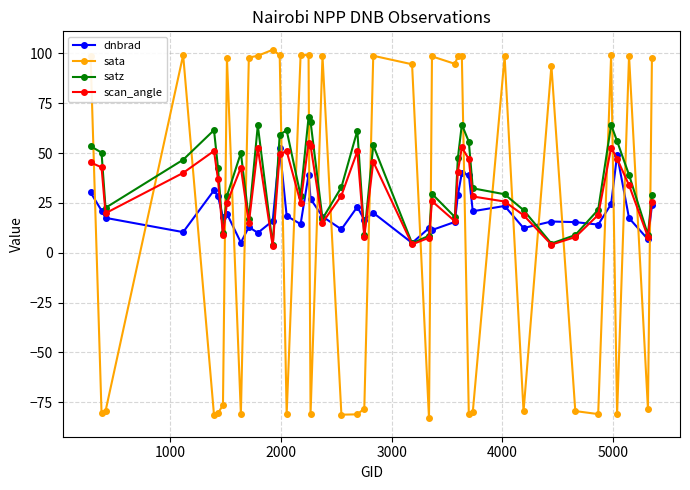

What is the value of the scan_angle point at the 7th from the left?

8.7